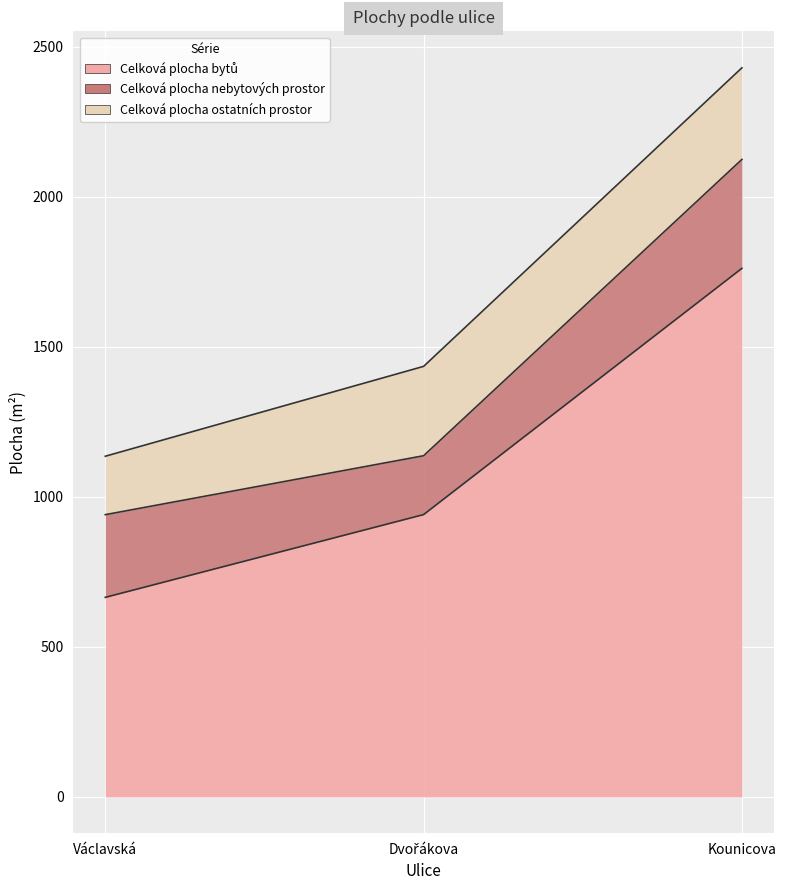

Rank the series by their maximum value, from lowest to highest.

Celková plocha ostatních prostor, Celková plocha nebytových prostor, Celková plocha bytů